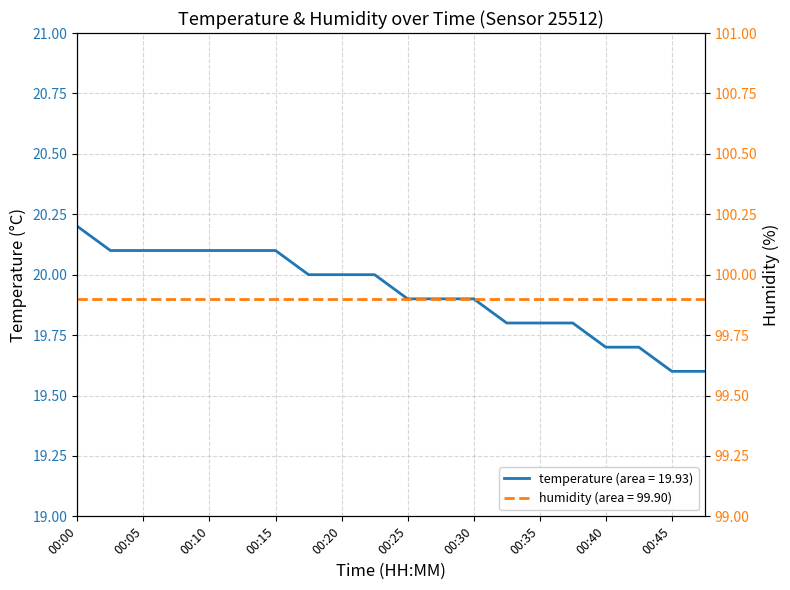

Rank the categories by value from lowest to highest.

00:45, 00:47, 00:40, 00:42, 00:32, 00:35, 00:37, 00:25, 00:27, 00:30, 00:17, 00:20, 00:22, 00:02, 00:05, 00:07, 00:10, 00:12, 00:15, 00:00